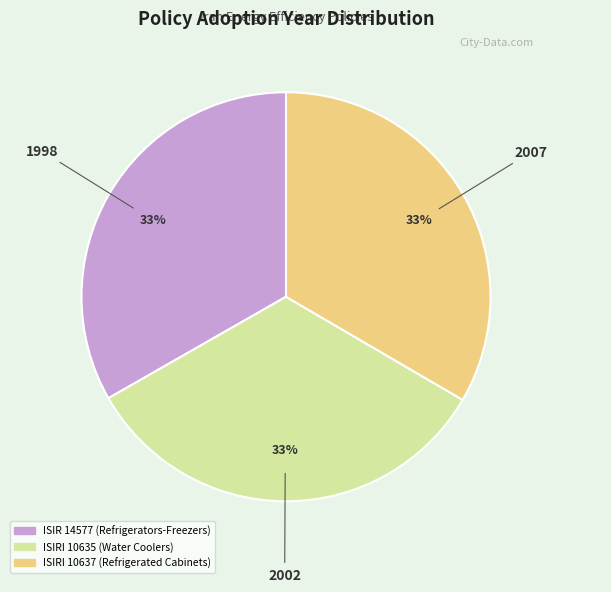

To the nearest percent, what is the combined percentage of ISIRI 10637 (Refrigerated Cabinets) and ISIRI 10635 (Water Coolers)?

67%